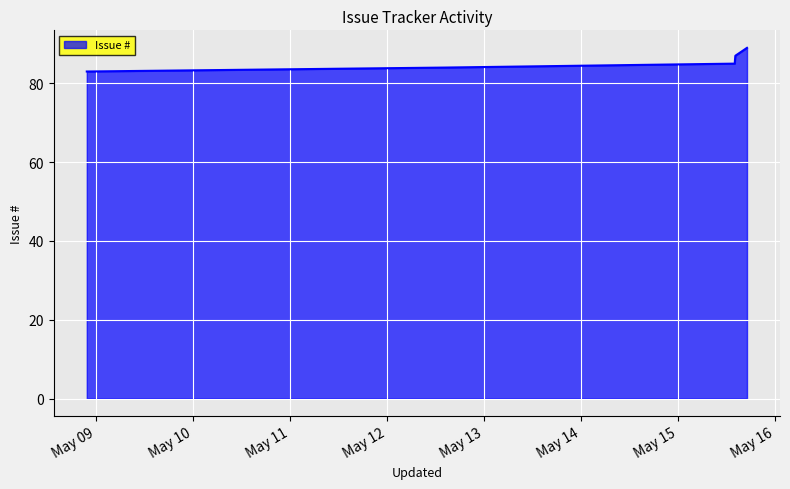

What is the average value?

86